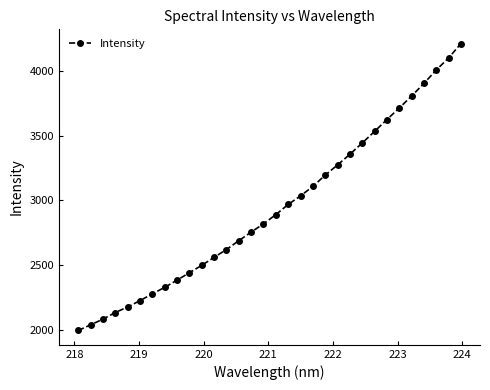

What is the difference between the maximum and second lowest values?

2175.2